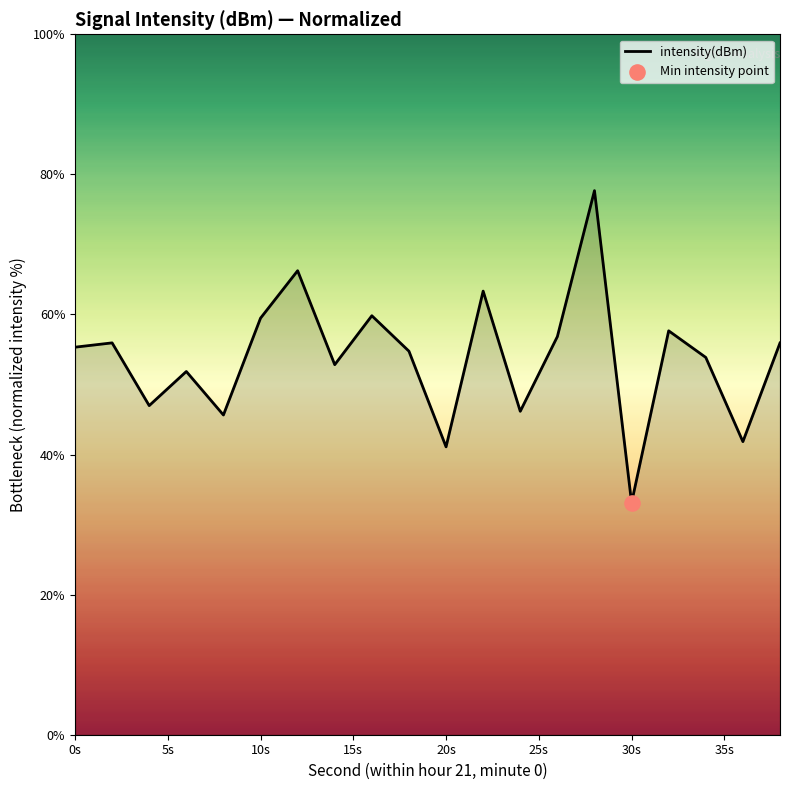

What is the minimum value shown in the chart?

33.1